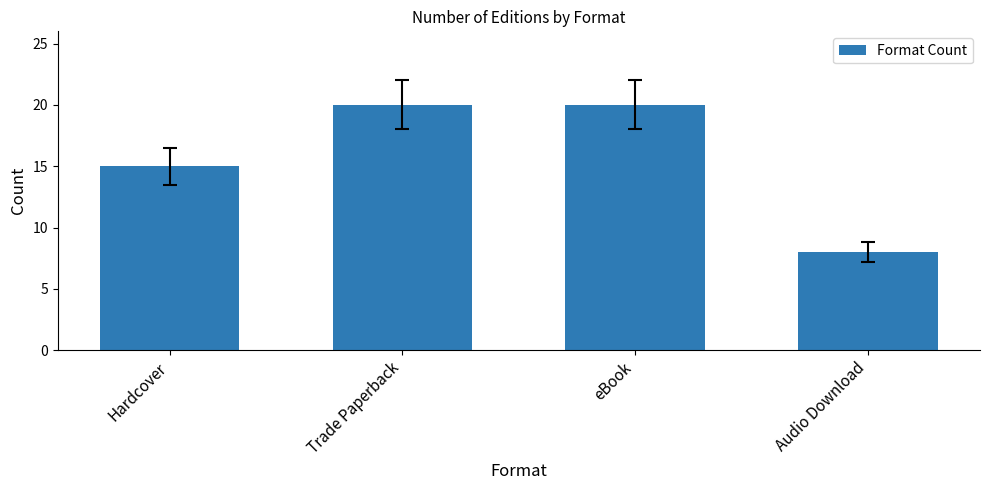

True or false: the data shows 8 at Audio Download.

True